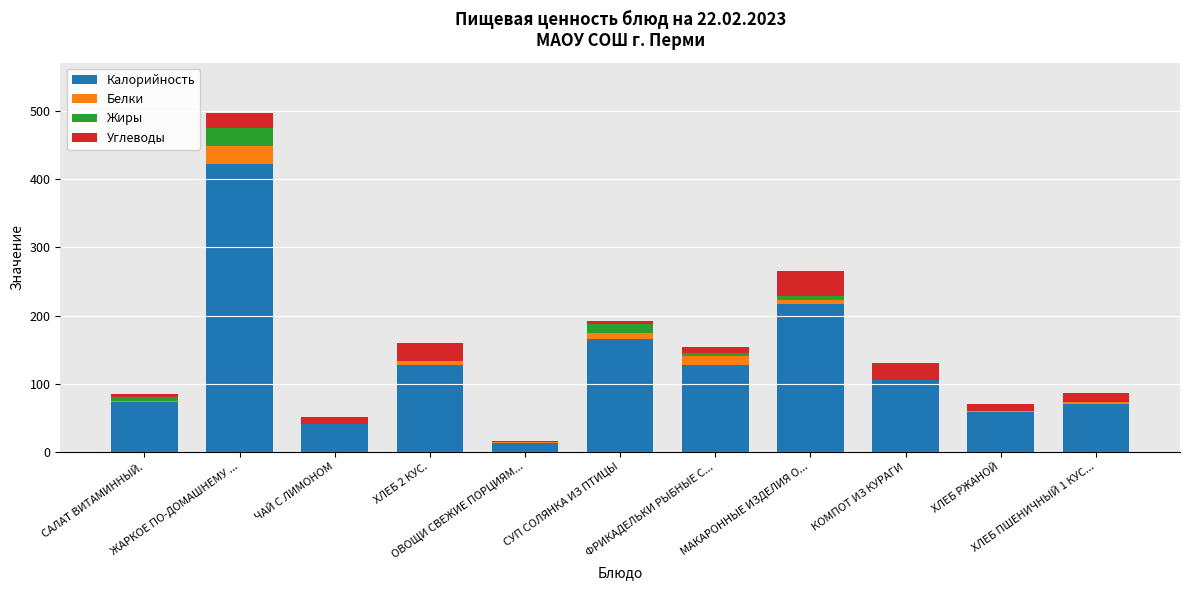

What are all the series names shown in the legend?

Калорийность, Белки, Жиры, Углеводы